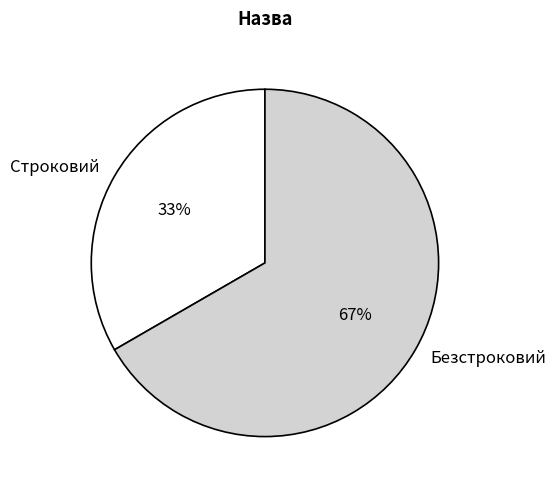

Which slice represents more than half of the pie?

Безстроковий